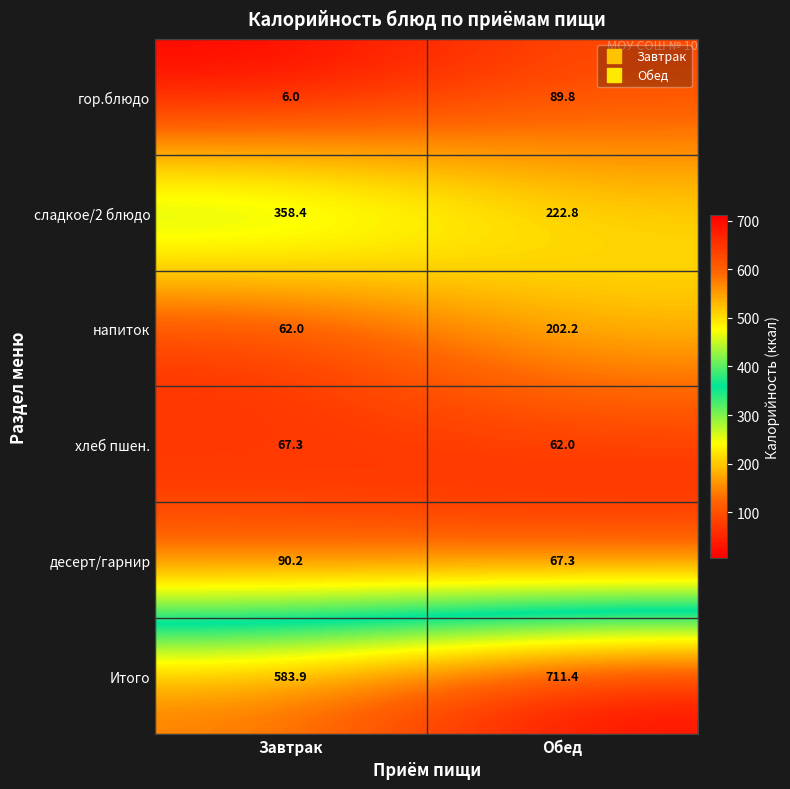

What is the spread (max minus min) of values at Завтрак?

577.9